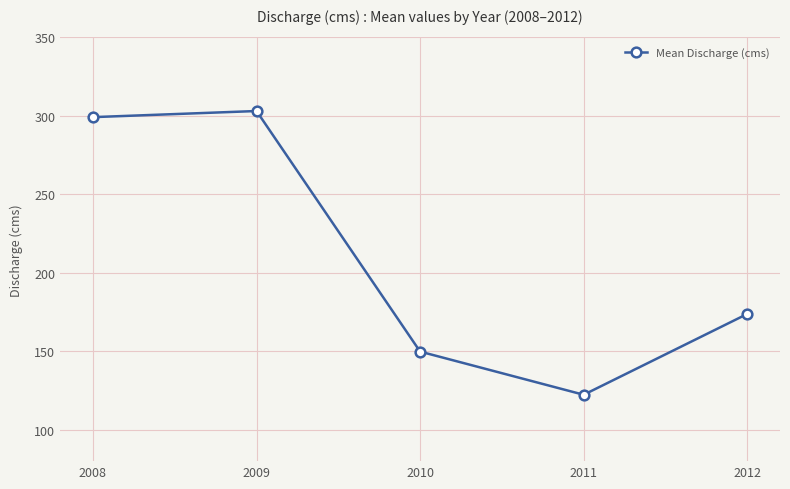

Which has a higher value, 2008 or 2012?

2008